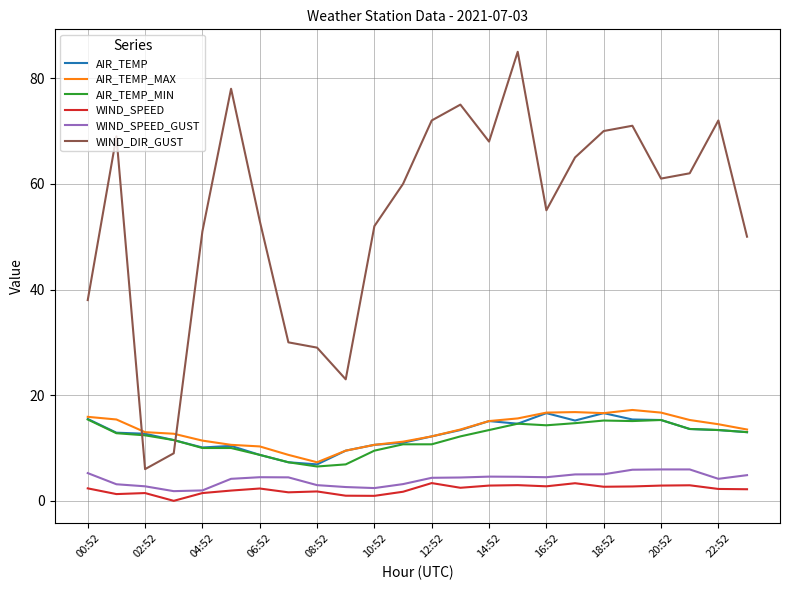

What is the maximum value shown in the chart?

85.0